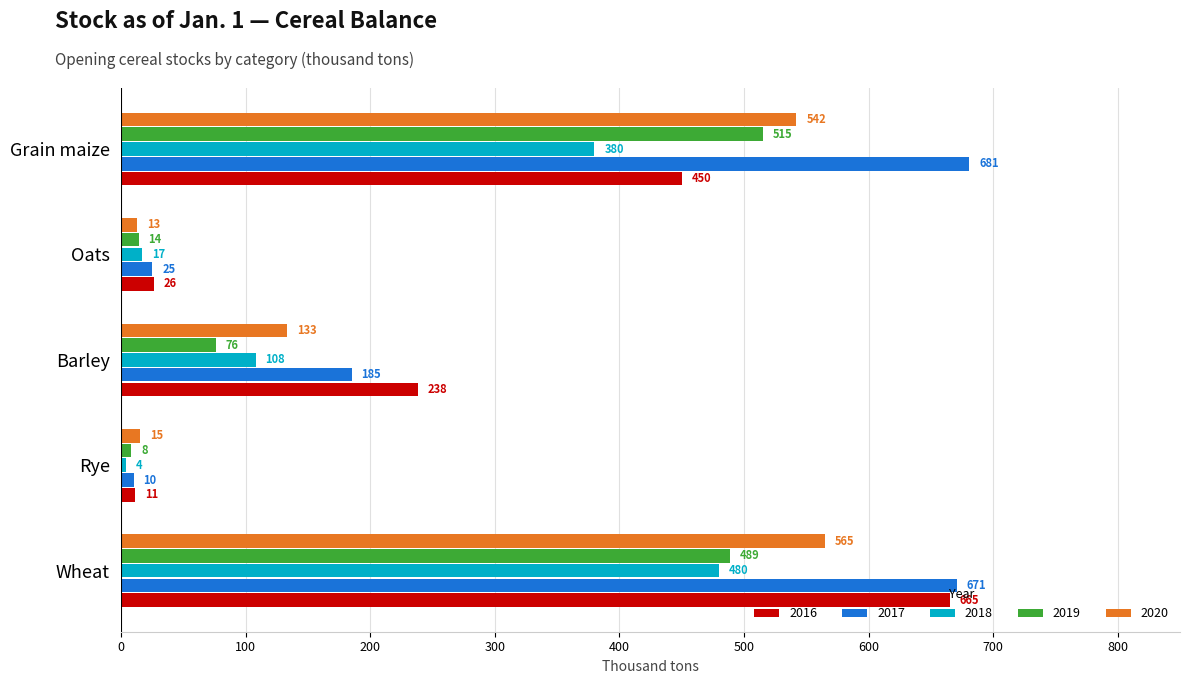

Which series has the largest range (max minus min)?

2017